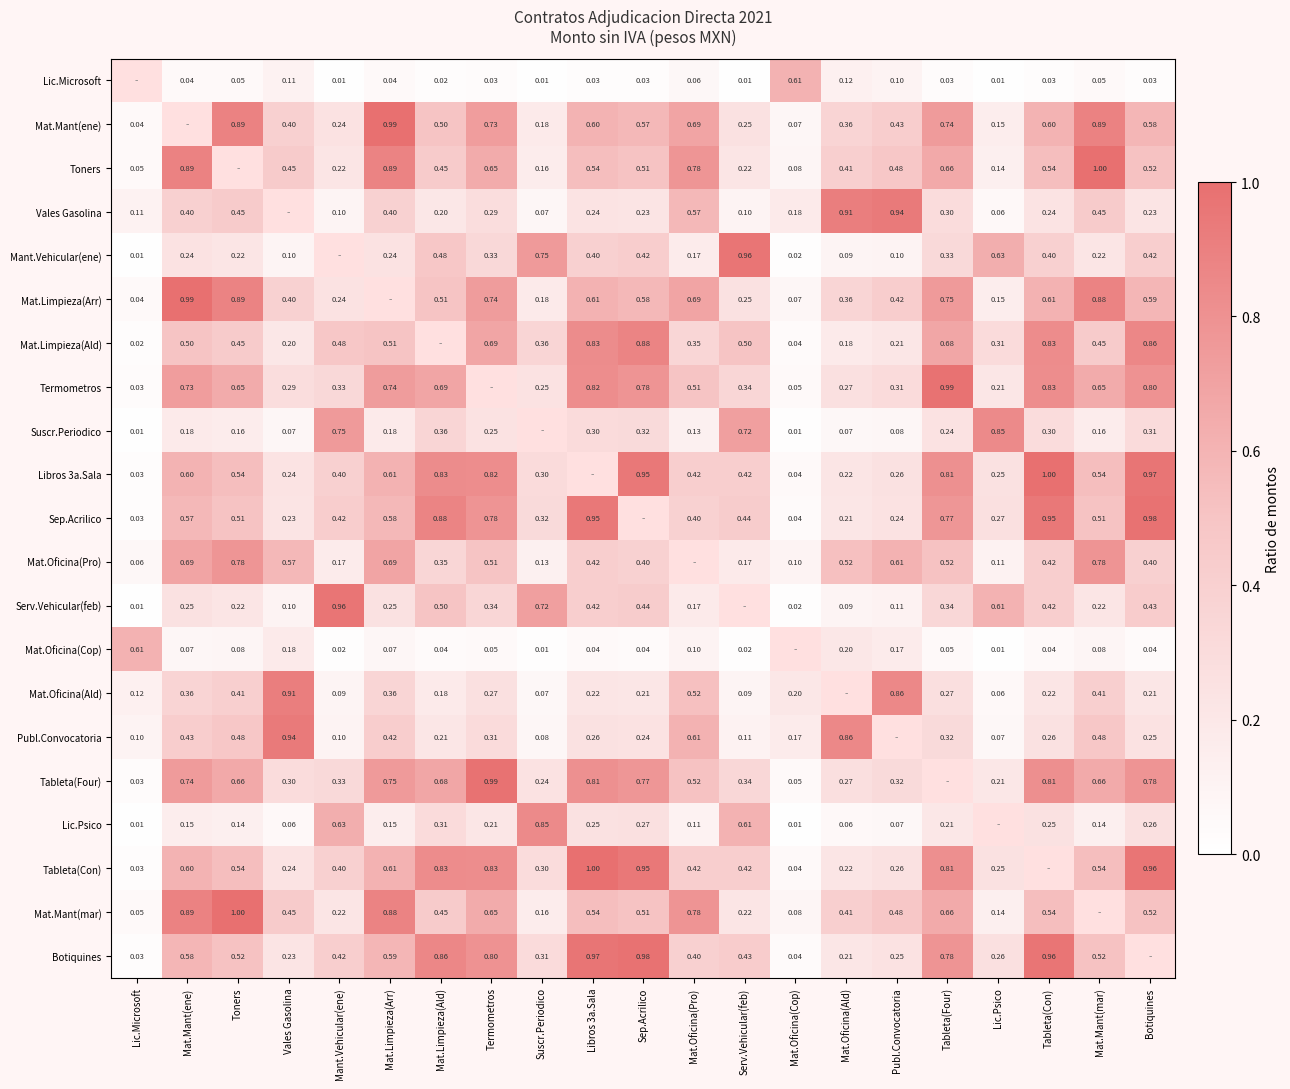

Is the value of Mat.Oficina(Pro) at Lic.Microsoft greater than the value of Mat.Oficina(Ald) at Mat.Limpieza(Arr)?

No